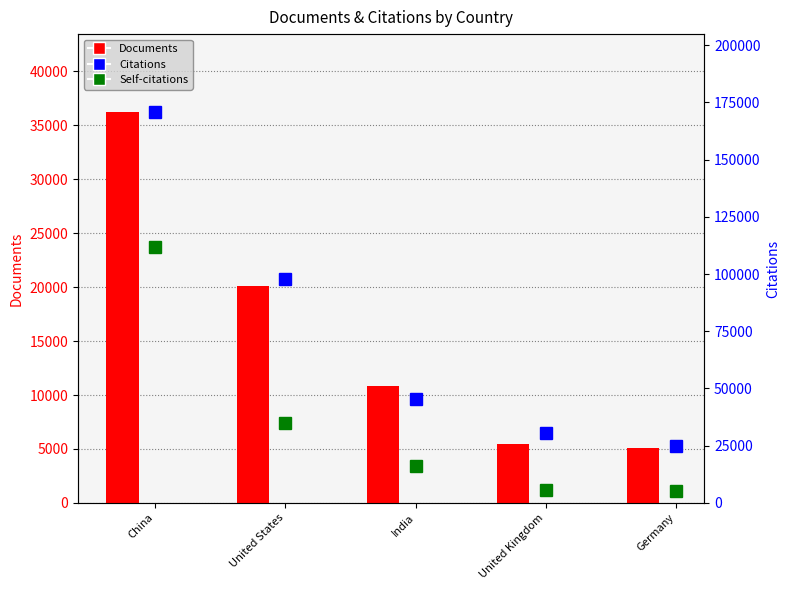

What is the average value of the Citations series?

73834